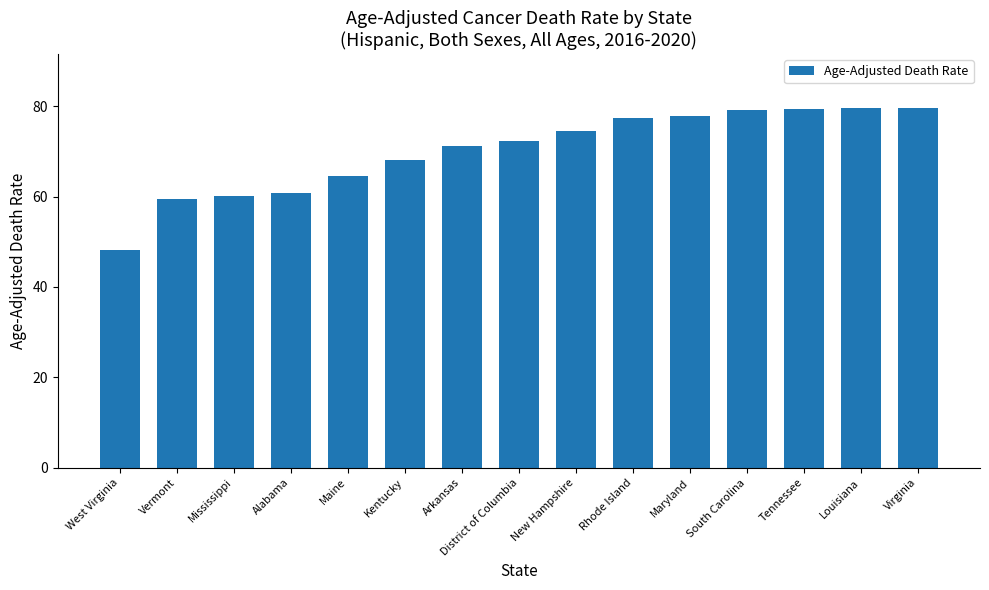

What position from the left is New Hampshire?

9